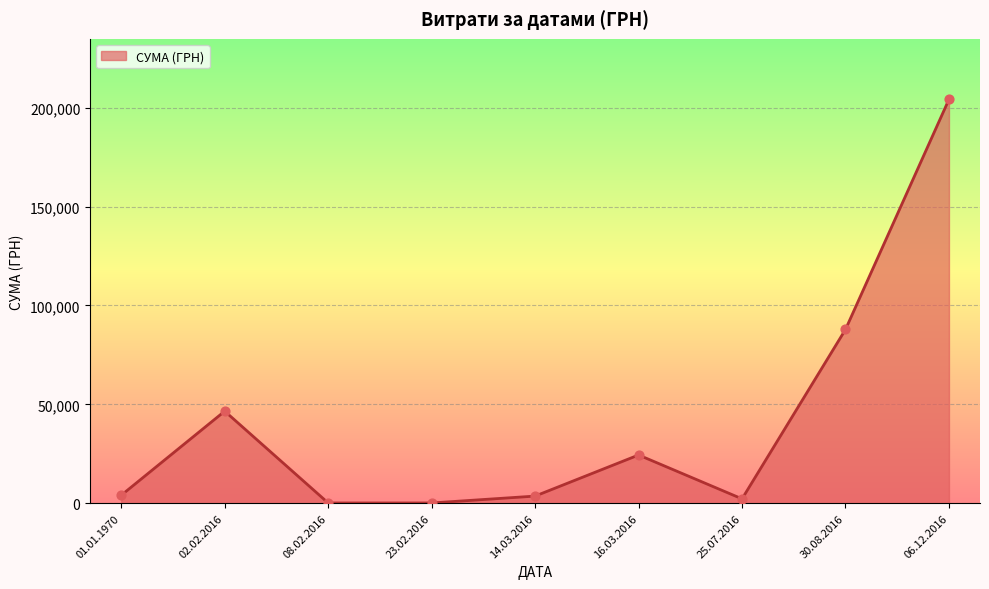

What is the ratio of the value at 30.08.2016 to the value at 08.02.2016?

647.5